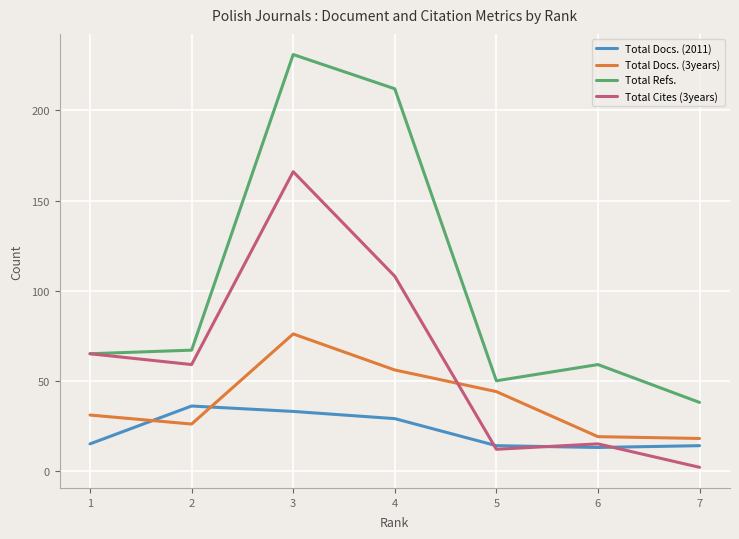

Rank the series by their maximum value, from highest to lowest.

Total Refs., Total Cites (3years), Total Docs. (3years), Total Docs. (2011)